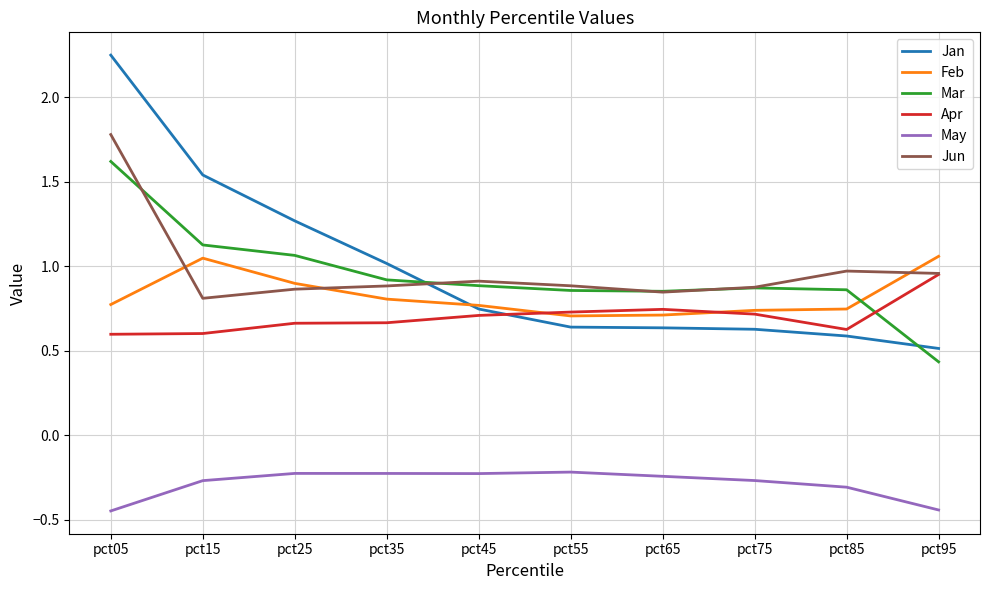

Between which two adjacent categories do Jan and Mar first intersect?

pct35 and pct45